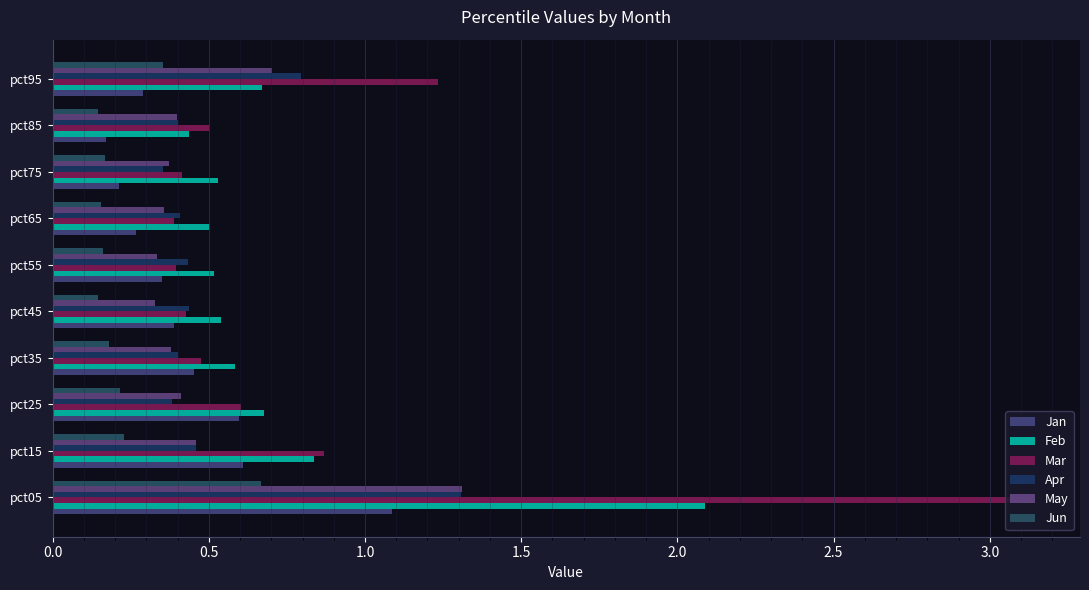

Reading left to right, list all the values displayed in this chart.

Jan: 1.1	0.6	0.6	0.5	0.4	0.4	0.3	0.2	0.2	0.3
Feb: 2.1	0.8	0.7	0.6	0.5	0.5	0.5	0.5	0.4	0.7
Mar: 3.1	0.9	0.6	0.5	0.4	0.4	0.4	0.4	0.5	1.2
Apr: 1.3	0.5	0.4	0.4	0.4	0.4	0.4	0.4	0.4	0.8
May: 1.3	0.5	0.4	0.4	0.3	0.3	0.4	0.4	0.4	0.7
Jun: 0.7	0.2	0.2	0.2	0.1	0.2	0.2	0.2	0.1	0.4